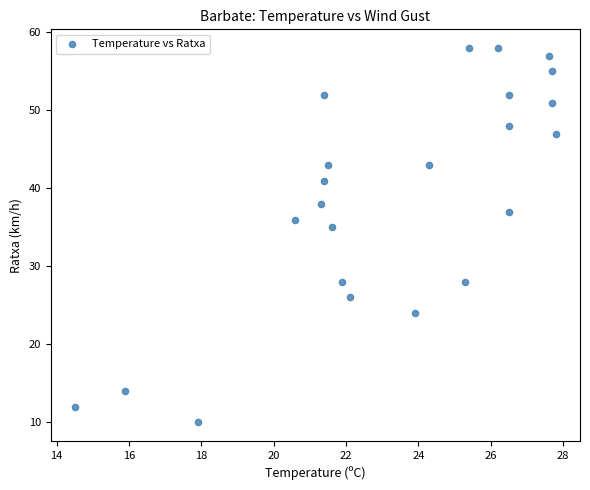

What is the range of Y values (max minus min)?

48